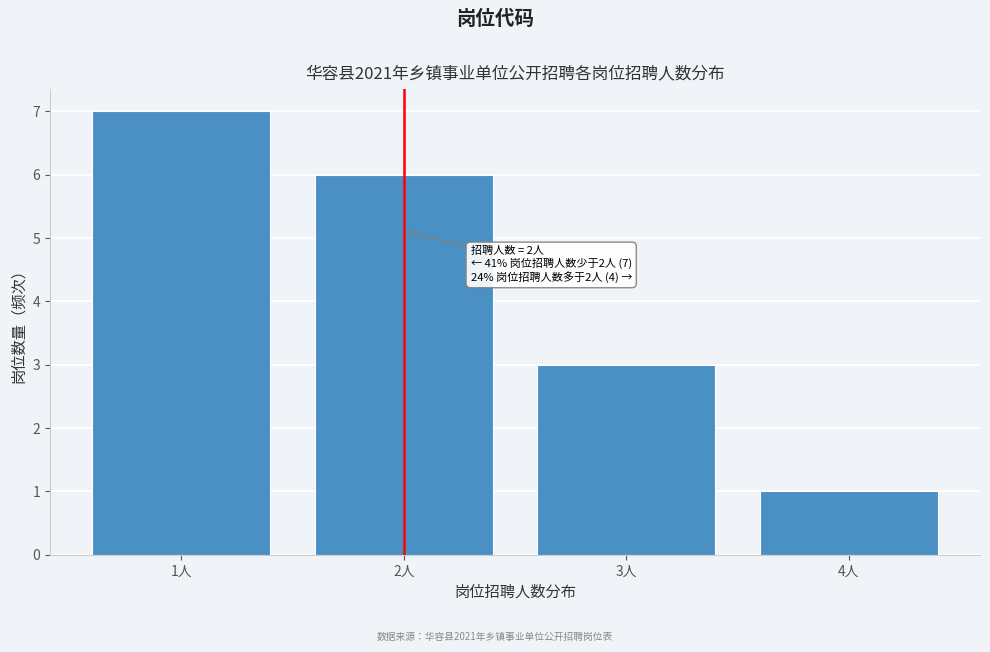

Over which range of the x-axis is the bar tallest?

0.5 to 1.5